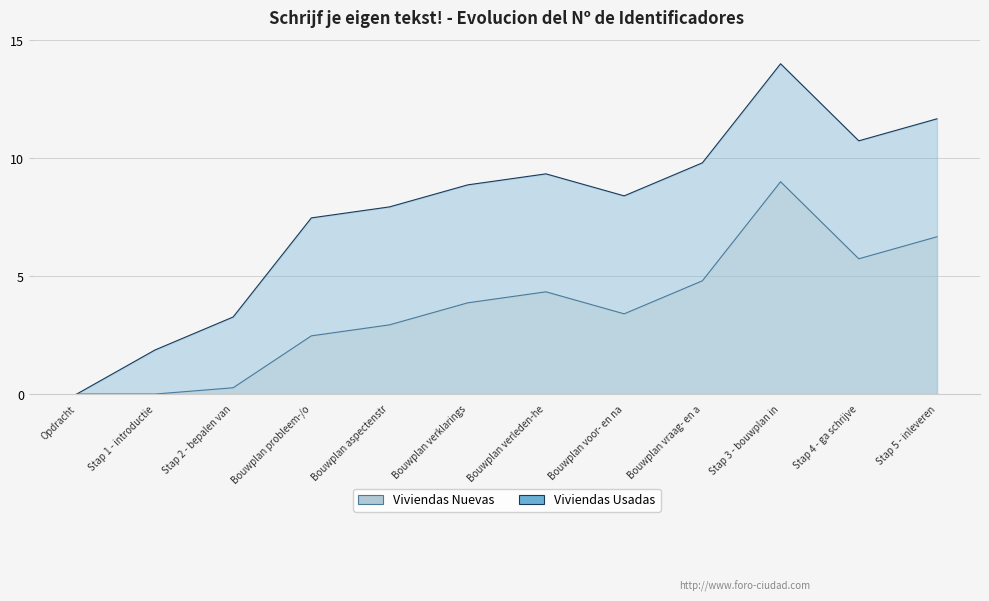

Is it true that the value at Bouwplan aspectenstr is 2.7?

False